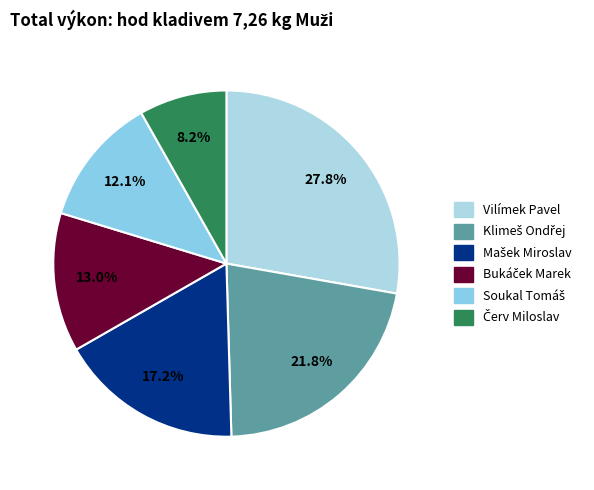

How many slices are in this pie chart?

6